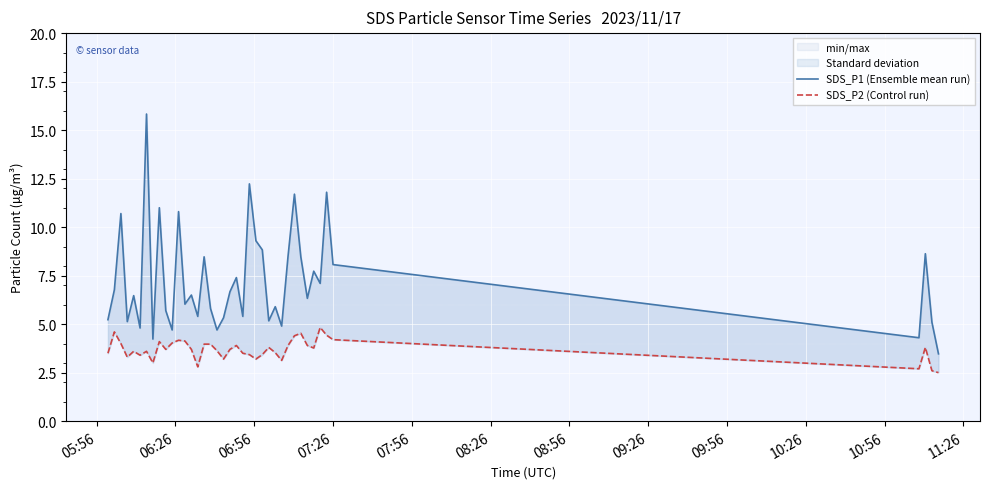

True or false: SDS_P1 (Ensemble mean run) has more than 0 interior local peaks.

True